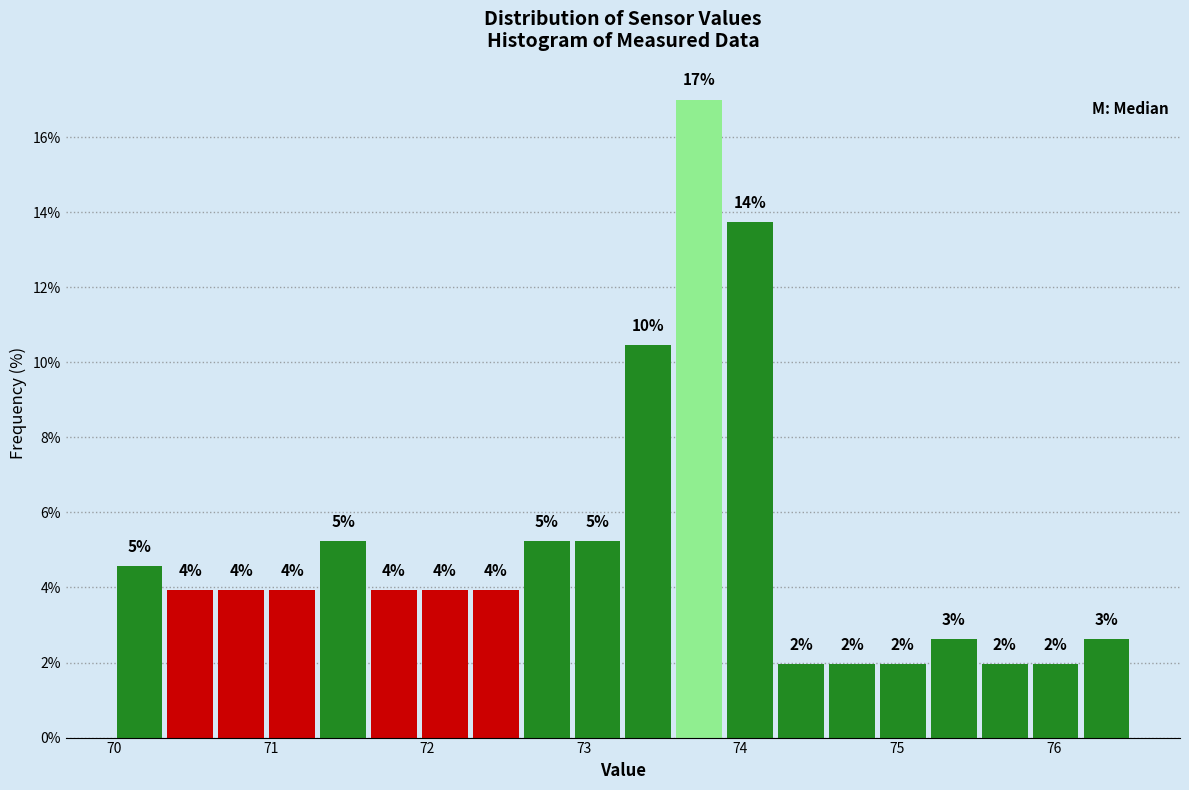

Around what value on the x-axis is the tallest bar? Give the approximate position of its centre, as read against the axis.

73.7